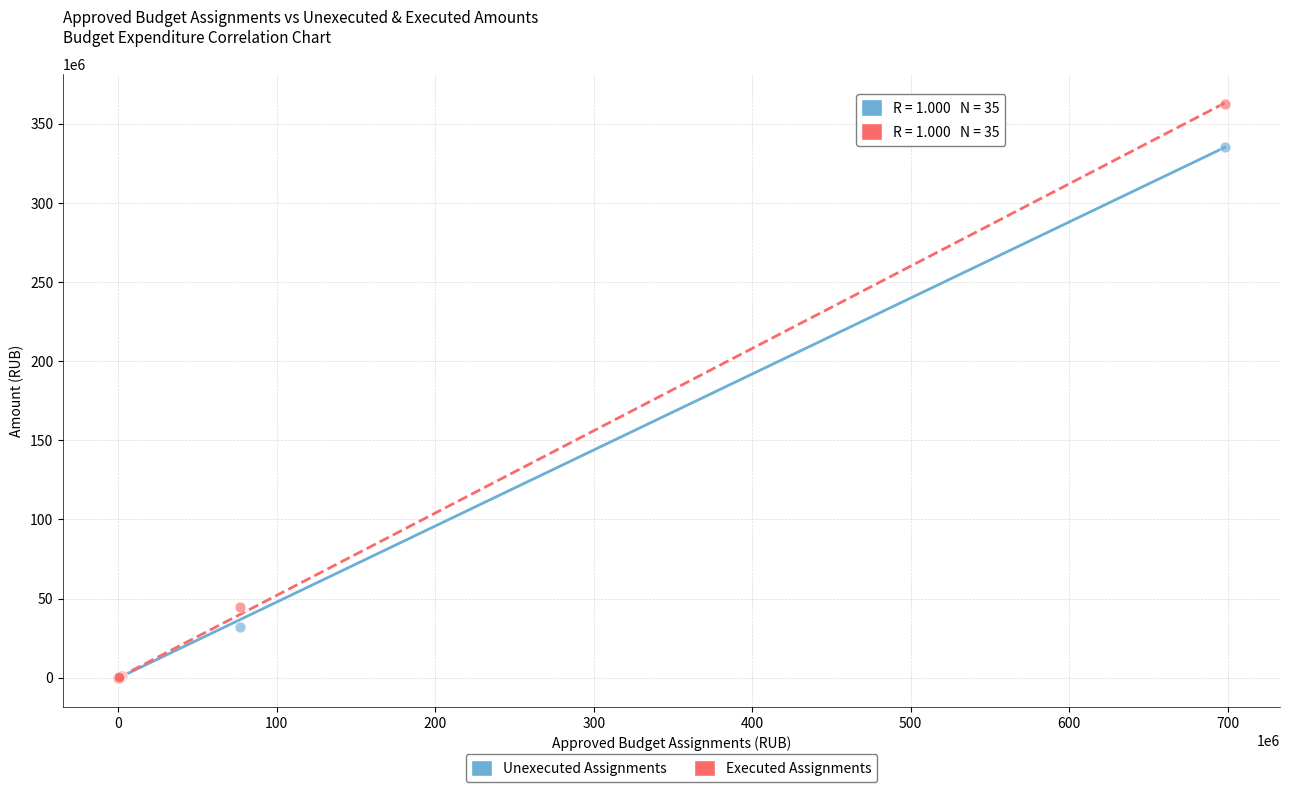

Which series has the widest spread of Y values?

Executed Assignments